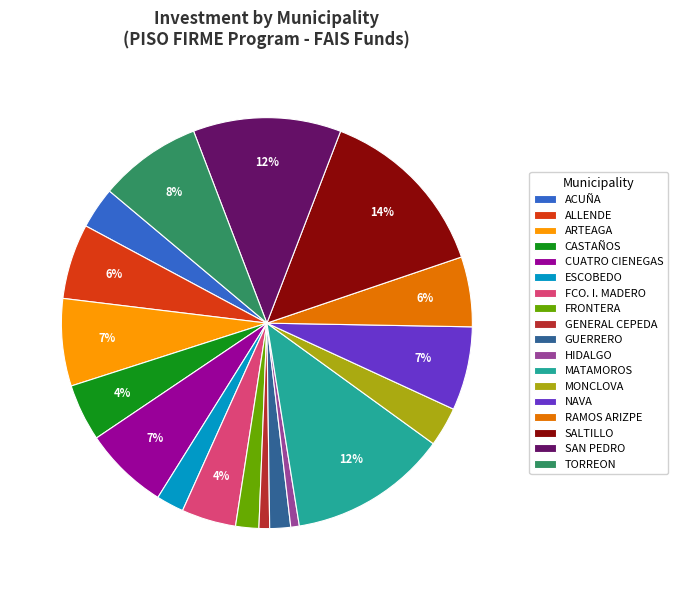

What percentage is the SAN PEDRO slice, to the nearest percent?

12%